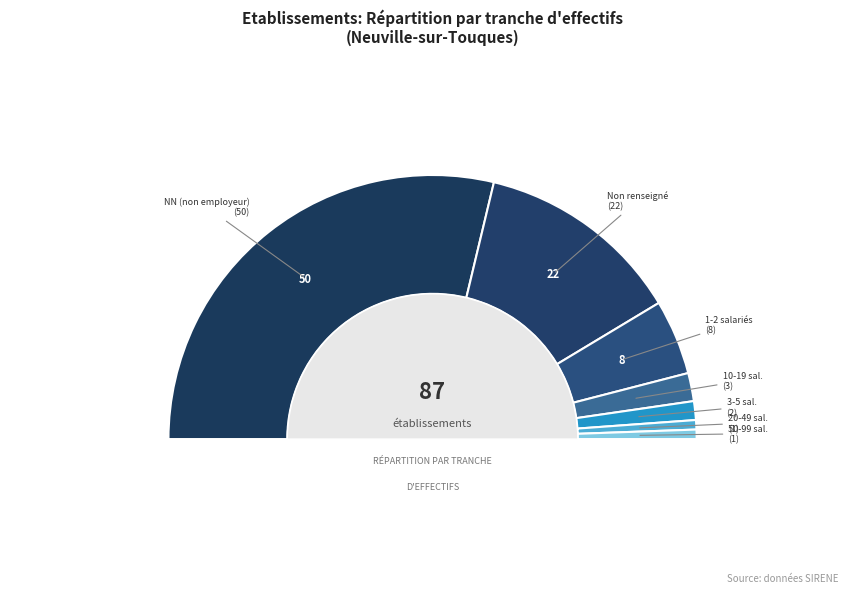

Is it true that 31 is 11% of the pie?

False